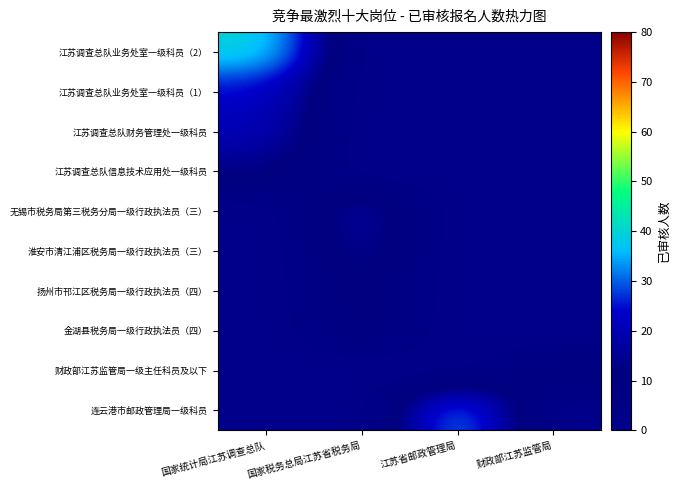

Reading left to right, what are all the values shown in this chart?

江苏调查总队业务处室一级科员（2）: 国家统计局江苏调查总队=40	国家税务总局江苏省税务局=0	江苏省邮政管理局=0	财政部江苏监管局=0
江苏调查总队业务处室一级科员（1）: 国家统计局江苏调查总队=24	国家税务总局江苏省税务局=0	江苏省邮政管理局=0	财政部江苏监管局=0
江苏调查总队财务管理处一级科员: 国家统计局江苏调查总队=21	国家税务总局江苏省税务局=0	江苏省邮政管理局=0	财政部江苏监管局=0
江苏调查总队信息技术应用处一级科员: 国家统计局江苏调查总队=14	国家税务总局江苏省税务局=0	江苏省邮政管理局=0	财政部江苏监管局=0
无锡市税务局第三税务分局一级行政执法员（三）: 国家统计局江苏调查总队=0	国家税务总局江苏省税务局=20	江苏省邮政管理局=0	财政部江苏监管局=0
淮安市清江浦区税务局一级行政执法员（三）: 国家统计局江苏调查总队=0	国家税务总局江苏省税务局=17	江苏省邮政管理局=0	财政部江苏监管局=0
扬州市邗江区税务局一级行政执法员（四）: 国家统计局江苏调查总队=0	国家税务总局江苏省税务局=14	江苏省邮政管理局=0	财政部江苏监管局=0
金湖县税务局一级行政执法员（四）: 国家统计局江苏调查总队=0	国家税务总局江苏省税务局=13	江苏省邮政管理局=0	财政部江苏监管局=0
财政部江苏监管局一级主任科员及以下: 国家统计局江苏调查总队=0	国家税务总局江苏省税务局=0	江苏省邮政管理局=0	财政部江苏监管局=12
连云港市邮政管理局一级科员: 国家统计局江苏调查总队=0	国家税务总局江苏省税务局=0	江苏省邮政管理局=35	财政部江苏监管局=0